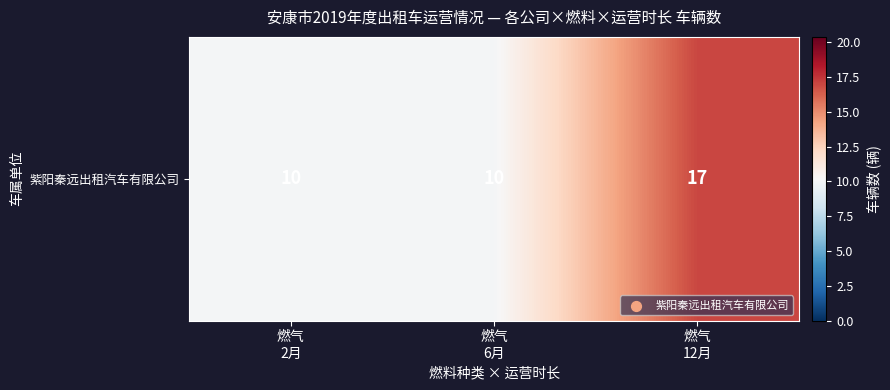

Where is the data nearest to the value 13?

燃气
2月